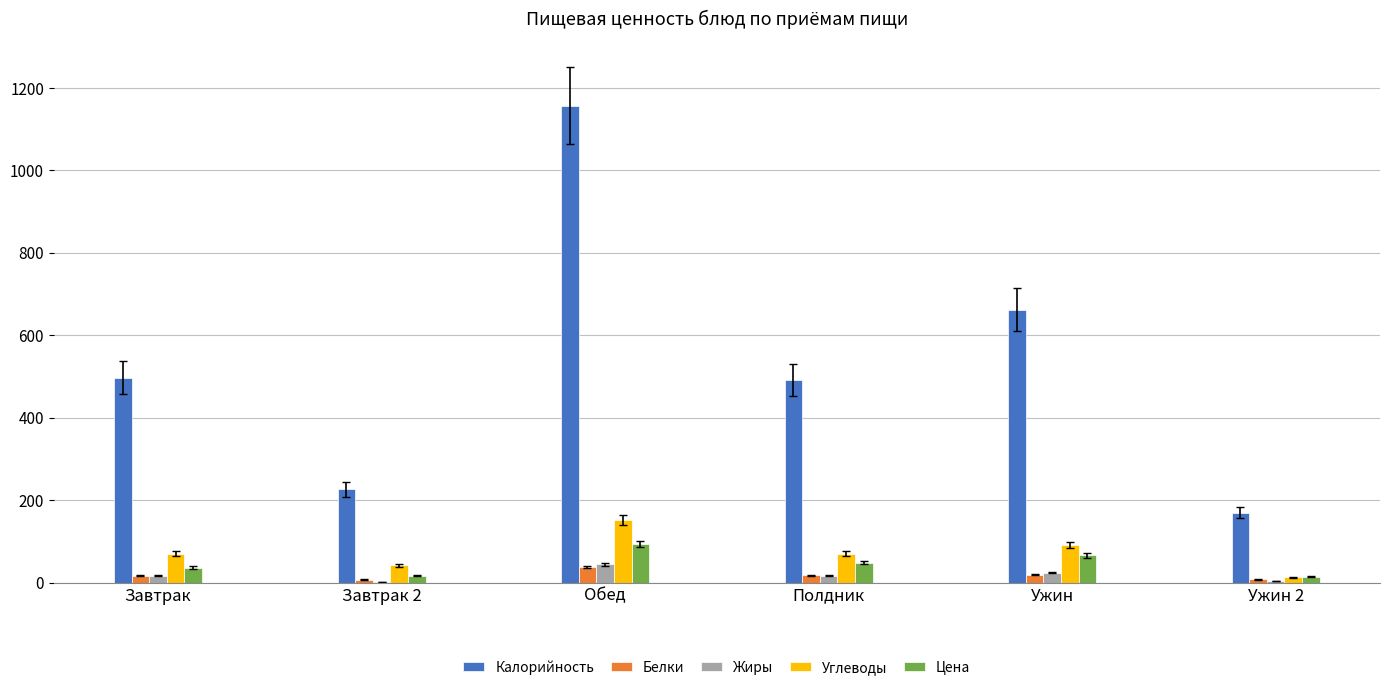

Are the bars horizontal?

No